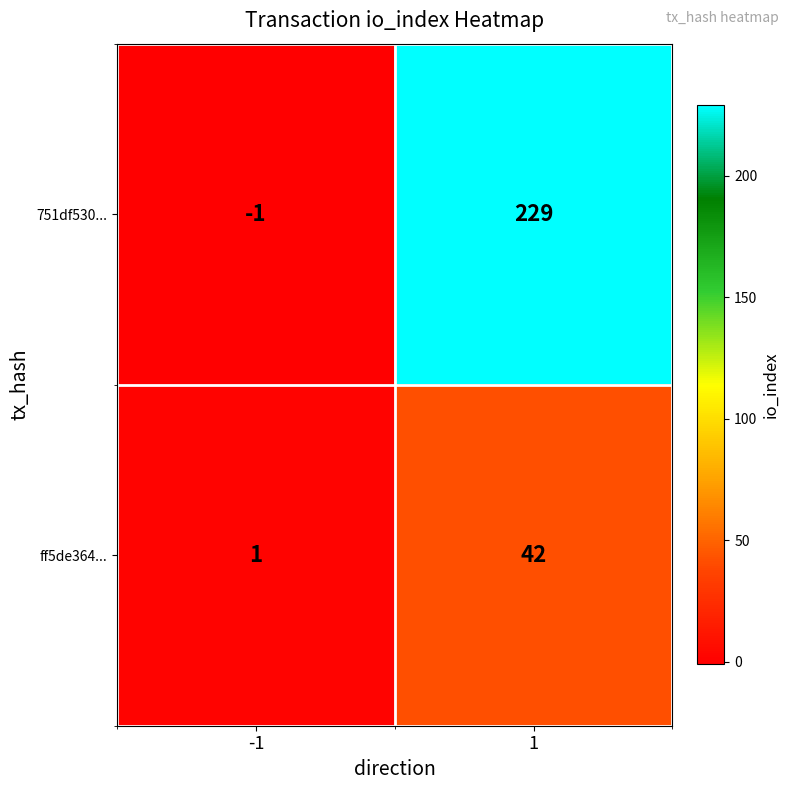

The 751df530... series shows 229 at 1. True or false?

True